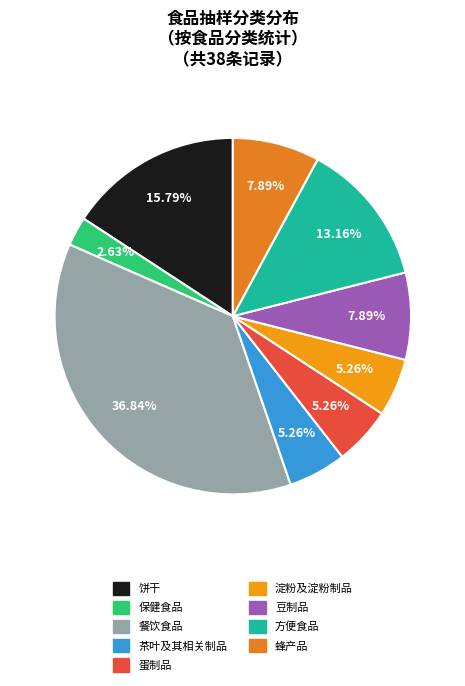

What is the change in value from 饼干 to 豆制品?

-3